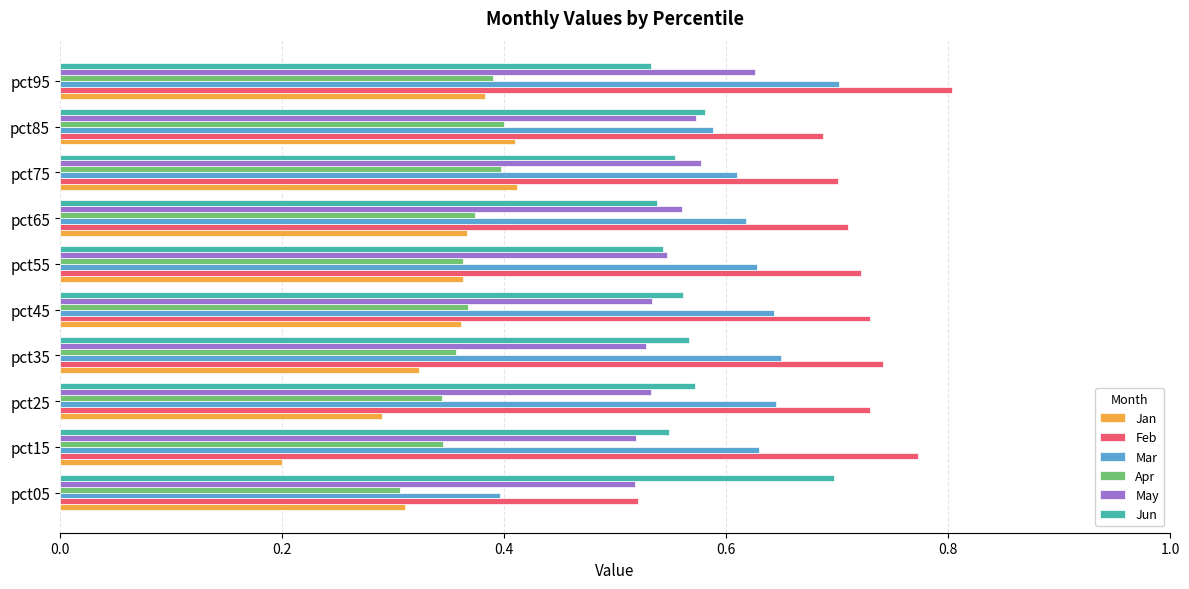

At pct25, list the series in order from largest to smallest.

Feb, Mar, Jun, May, Apr, Jan